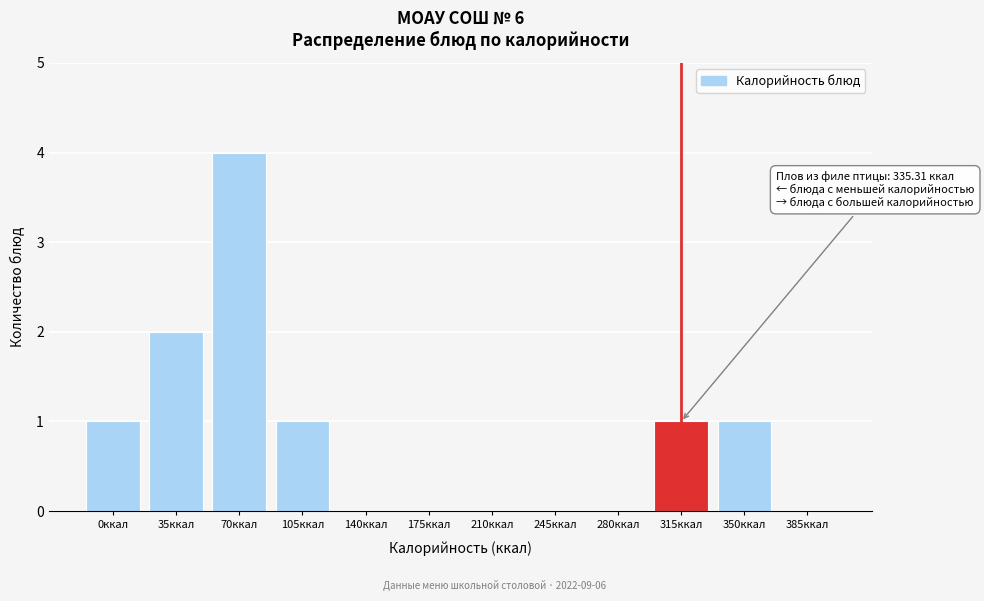

Reading left to right, transcribe all the data shown in this chart.

0ккал=1	35ккал=2	70ккал=4	105ккал=1	140ккал=0	175ккал=0	210ккал=0	245ккал=0	280ккал=0	315ккал=1	350ккал=1	385ккал=0